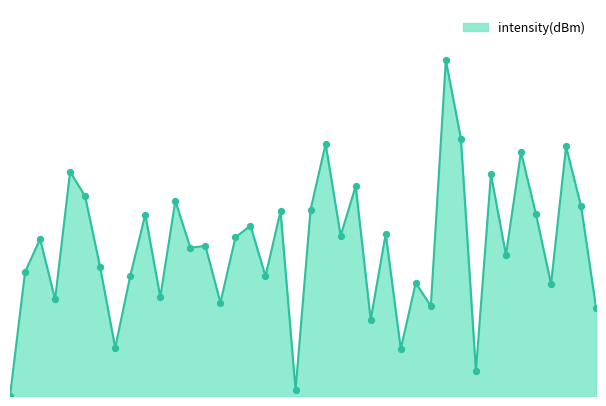

Is this an area chart (filled region under the line)?

Yes